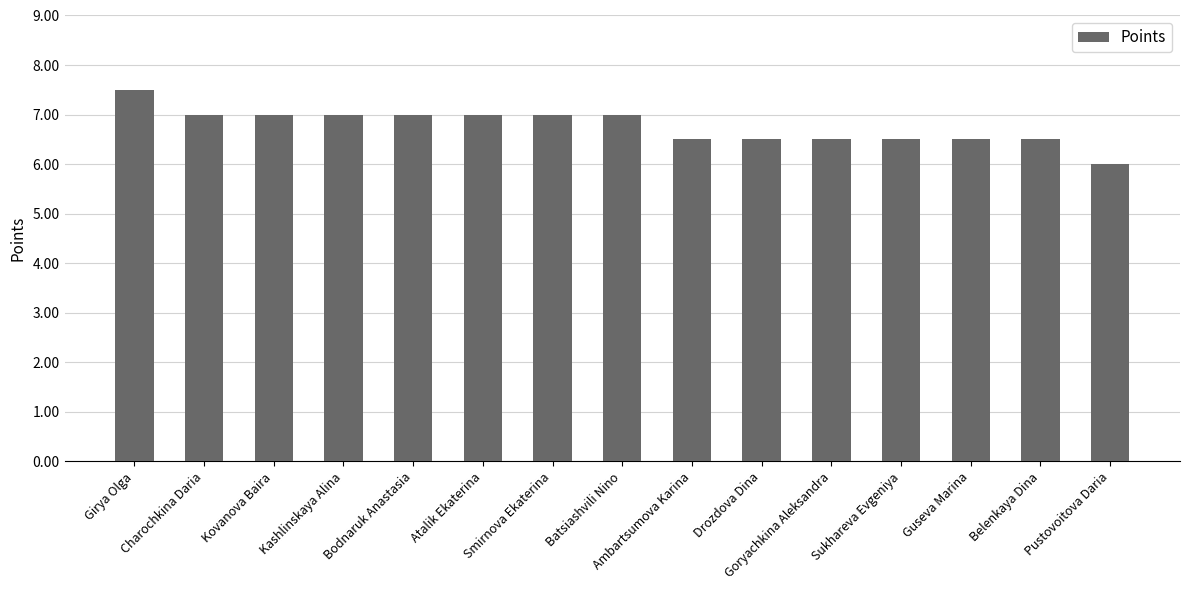

What is the ratio of the value at Ambartsumova Karina to the value at Atalik Ekaterina?

0.9